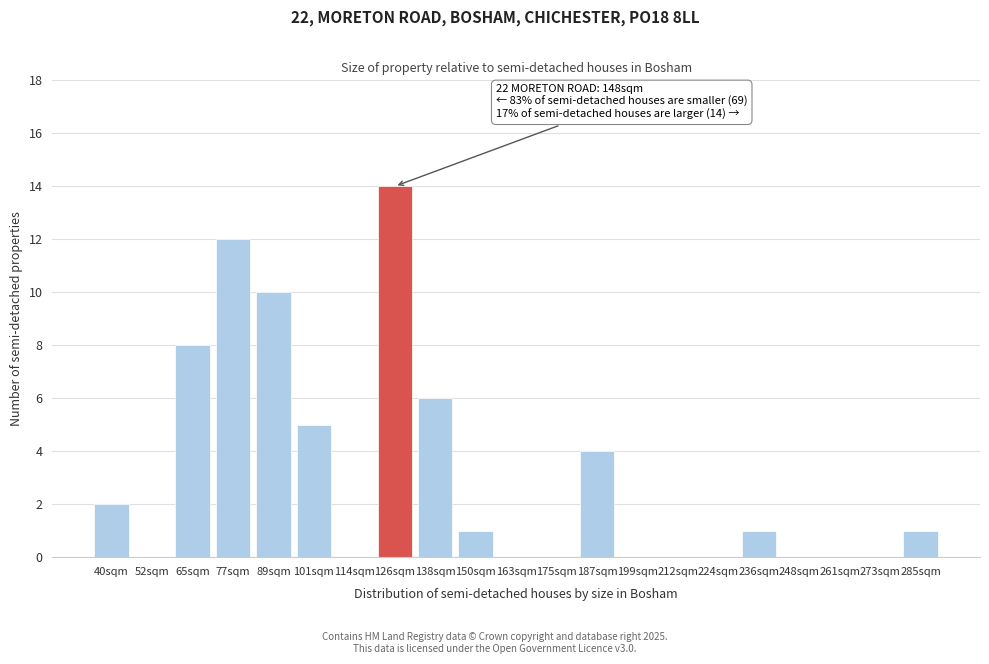

Reading left to right, transcribe all the data shown in this chart.

40sqm=2	52sqm=0	65sqm=8	77sqm=12	89sqm=10	101sqm=5	114sqm=0	126sqm=14	138sqm=6	150sqm=1	163sqm=0	175sqm=0	187sqm=4	199sqm=0	212sqm=0	224sqm=0	236sqm=1	248sqm=0	261sqm=0	273sqm=0	285sqm=1